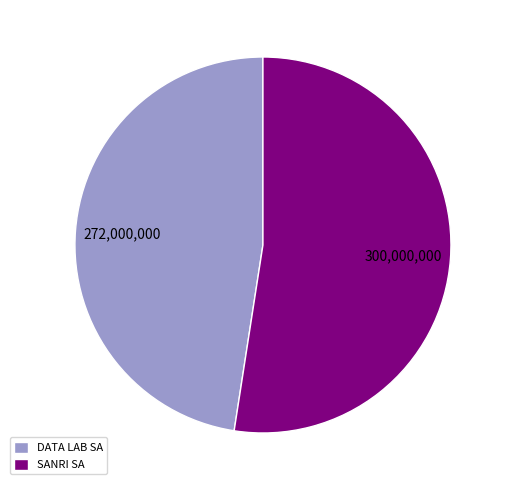

Rank the categories by value from lowest to highest.

DATA LAB SA, SANRI SA